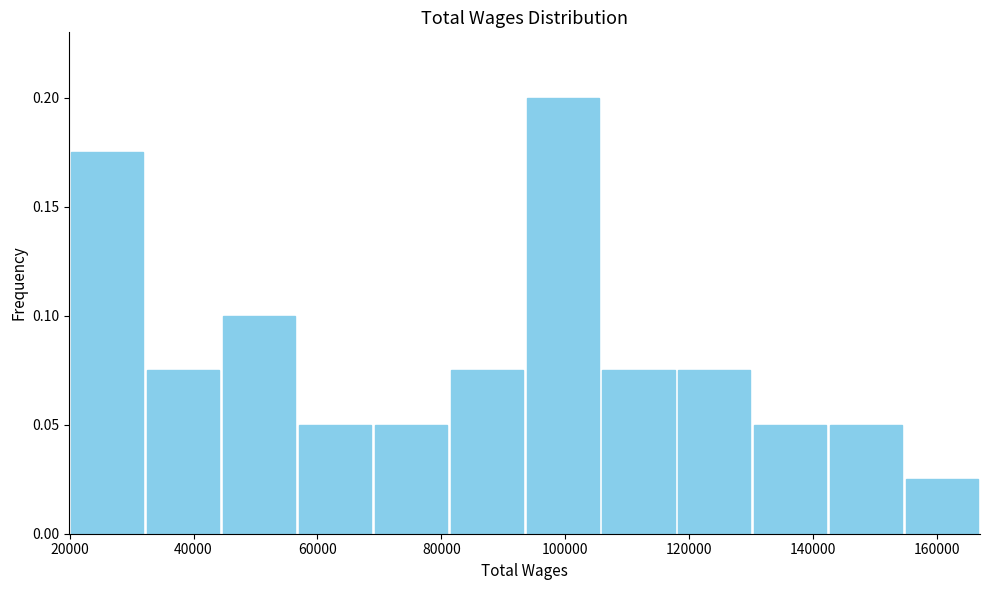

How tall is the bar that spans 130000 to 142000 on the x-axis? Neither the bar edges nor the heights are printed on the chart, so give them approximately, as read against the axes.

0.050